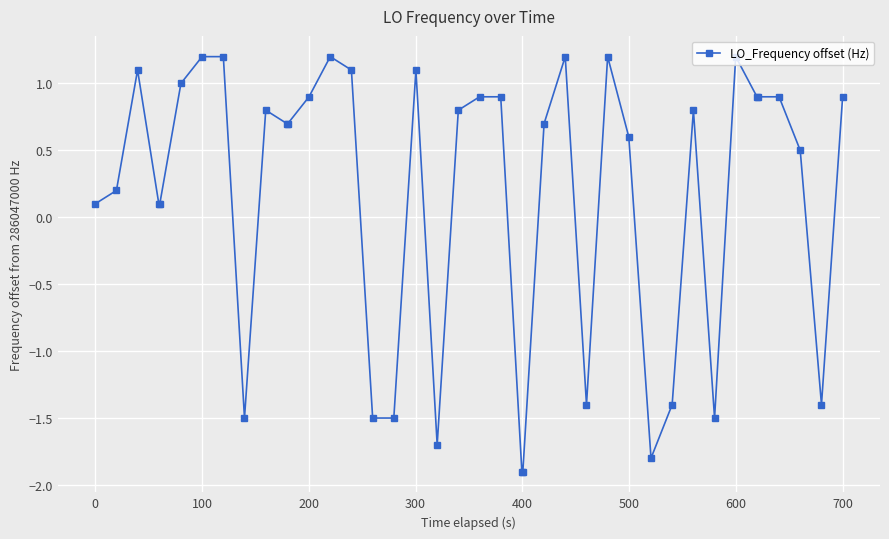

How many values are above zero?

29